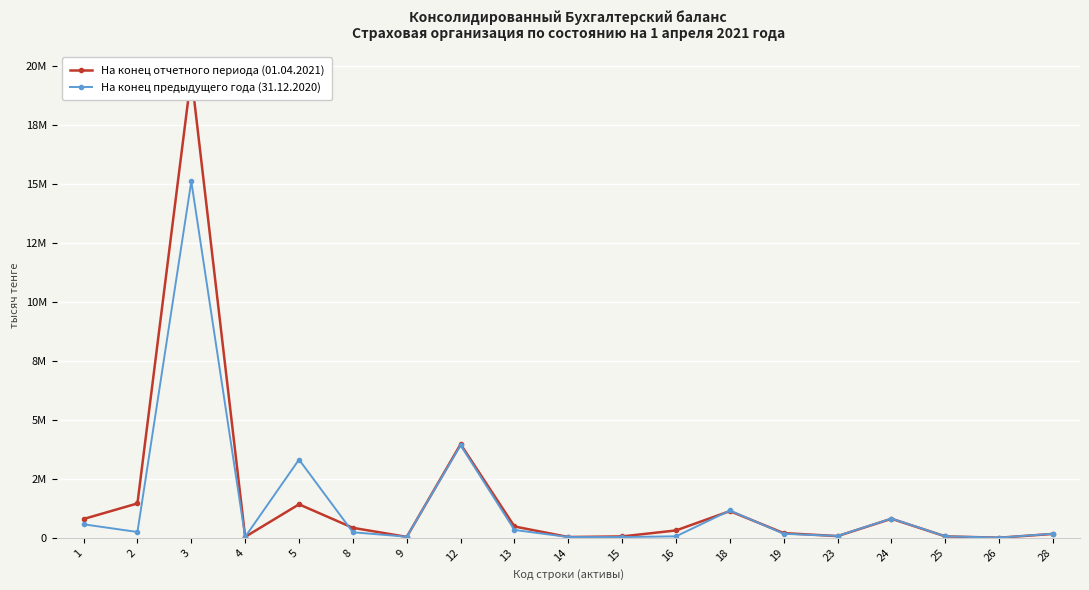

Which series changed the most between 3 and 13?

На конец отчетного периода (01.04.2021)